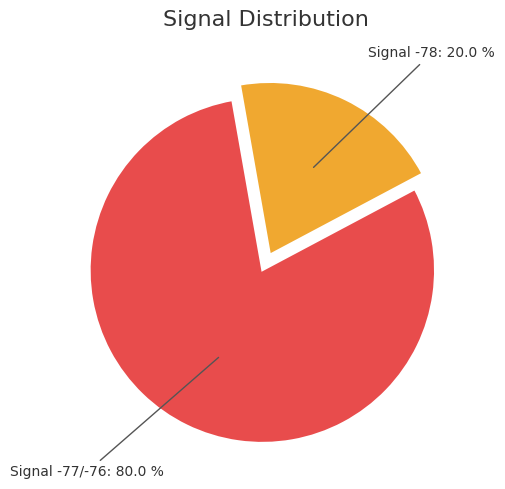

Which has a higher value, Signal -78 or Signal -77/-76?

Signal -77/-76